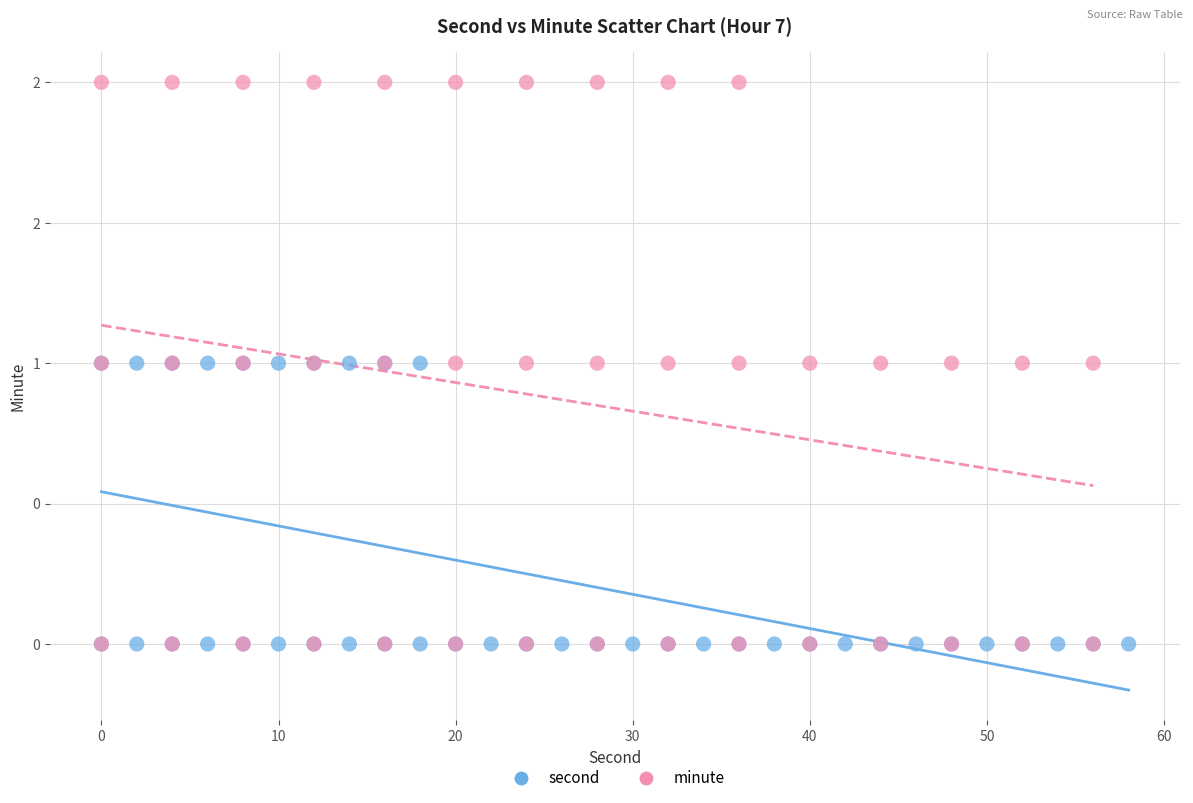

Which series contains the highest Y value?

minute